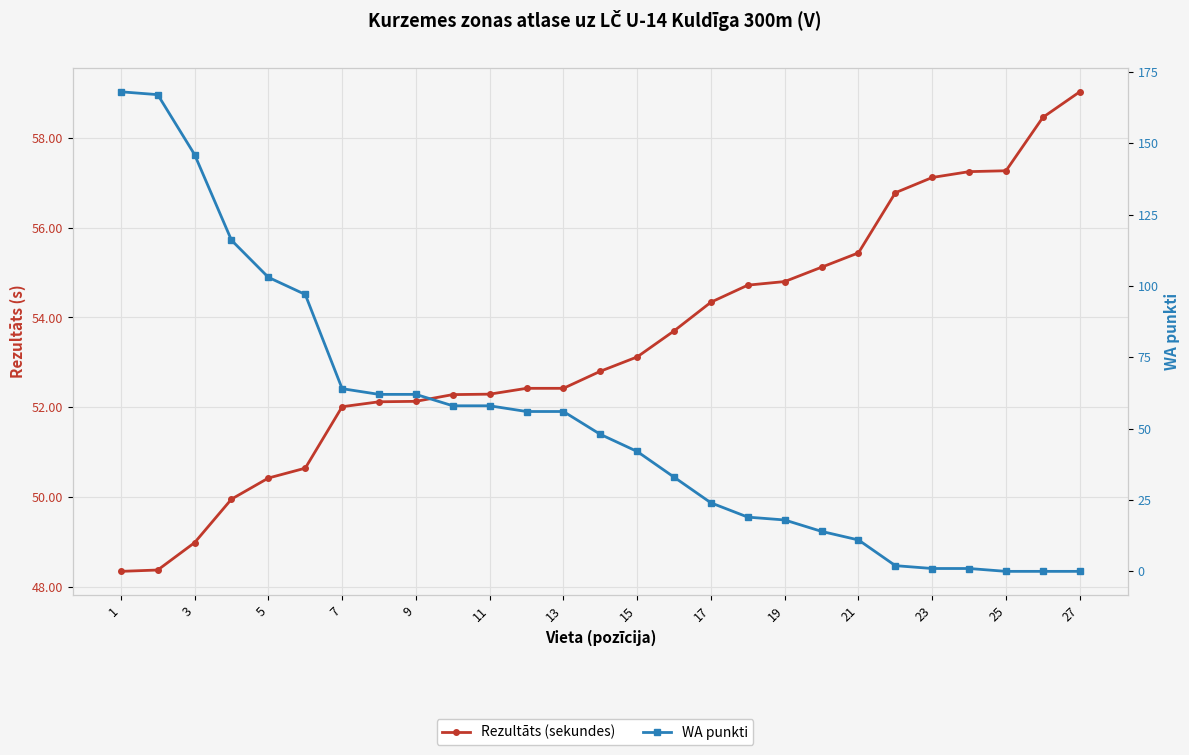

How many values in the WA punkti series exceed 48?

13